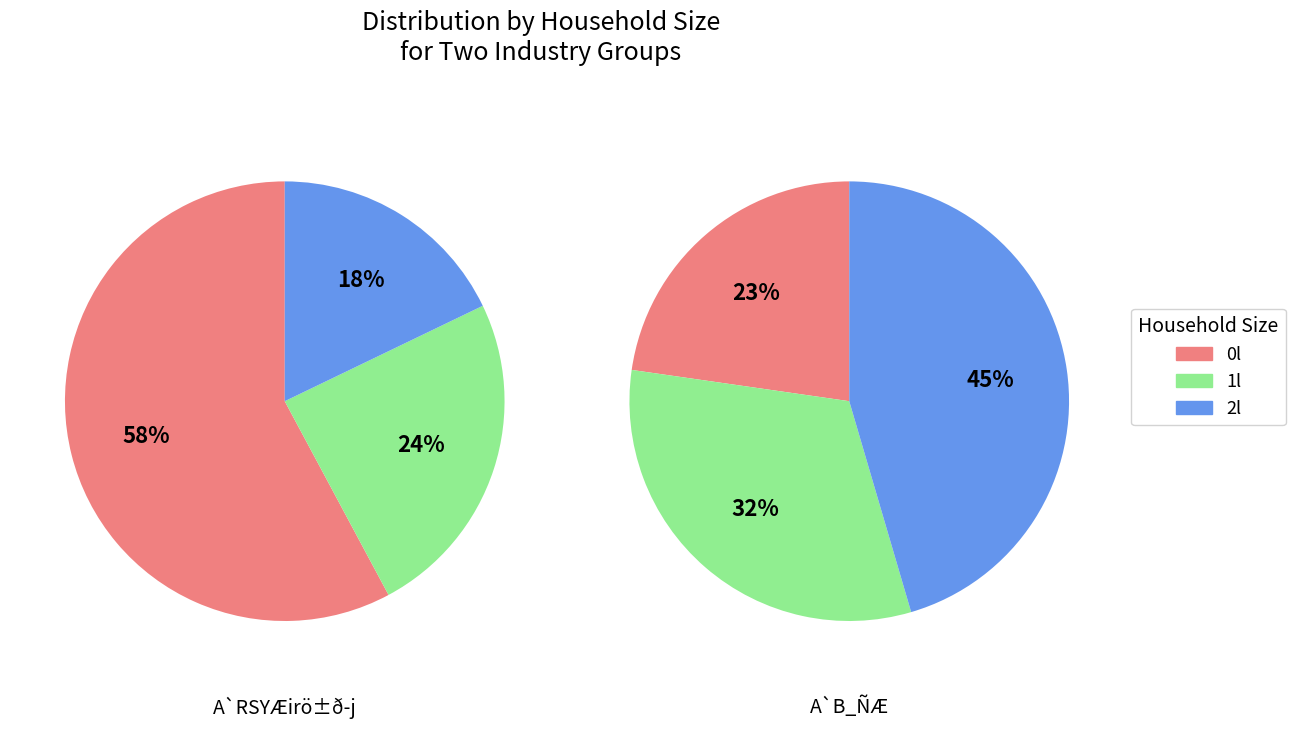

Is it true that 0 is 46% of the pie?

False